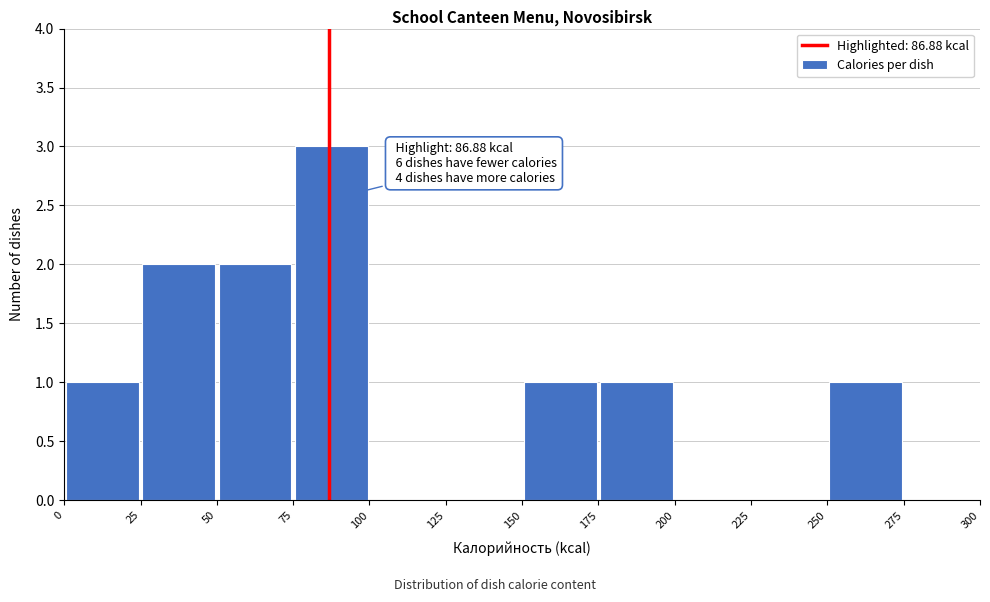

Over which range of the x-axis is the bar tallest?

75 to 100